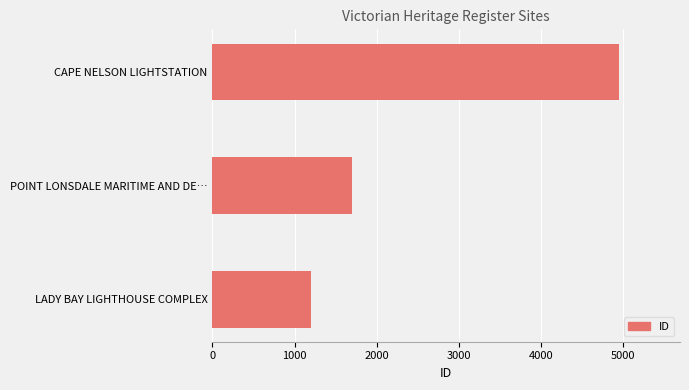

Reading bottom to top, transcribe all the data shown in this chart.

LADY BAY LIGHTHOUSE COMPLEX=1197	POINT LONSDALE MARITIME AND DE…=1693	CAPE NELSON LIGHTSTATION=4950